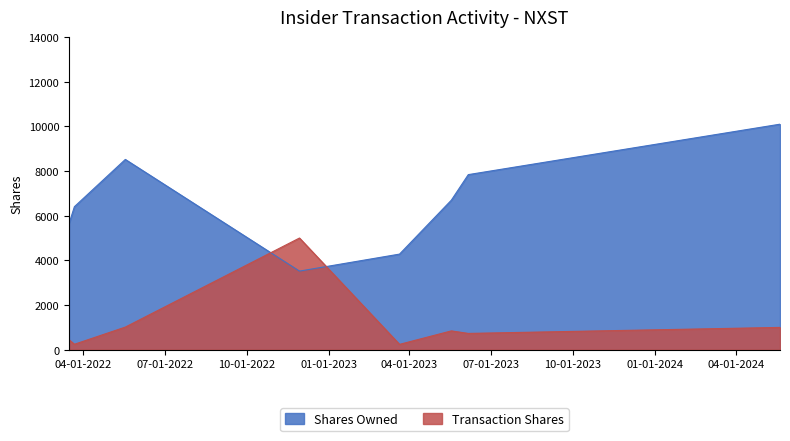

How many intersections are there between Transaction Shares and Shares Owned?

2